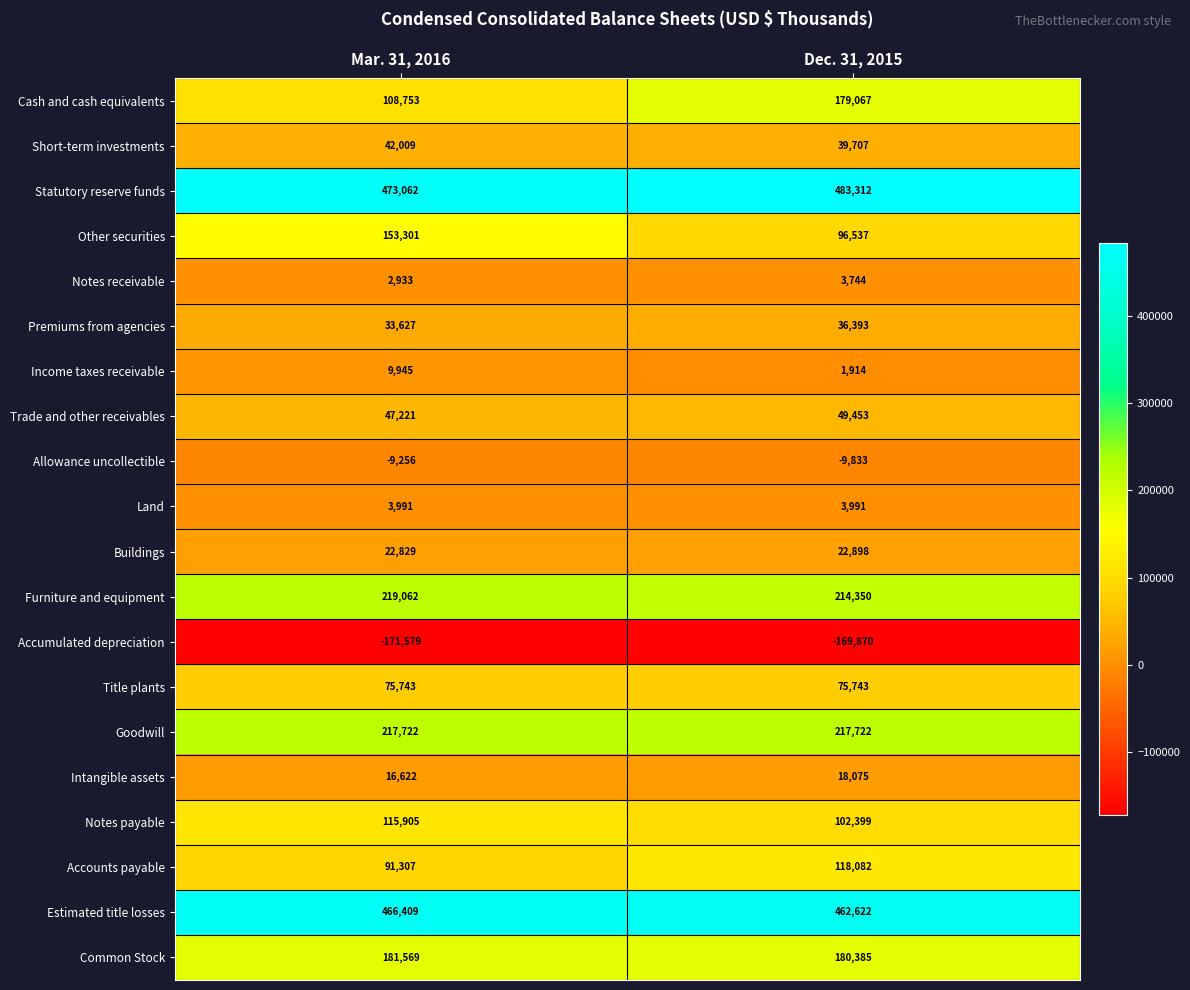

At Dec. 31, 2015, list the series in order from smallest to largest.

Accumulated depreciation, Allowance uncollectible, Income taxes receivable, Notes receivable, Land, Intangible assets, Buildings, Premiums from agencies, Short-term investments, Trade and other receivables, Title plants, Other securities, Notes payable, Accounts payable, Cash and cash equivalents, Common Stock, Furniture and equipment, Goodwill, Estimated title losses, Statutory reserve funds